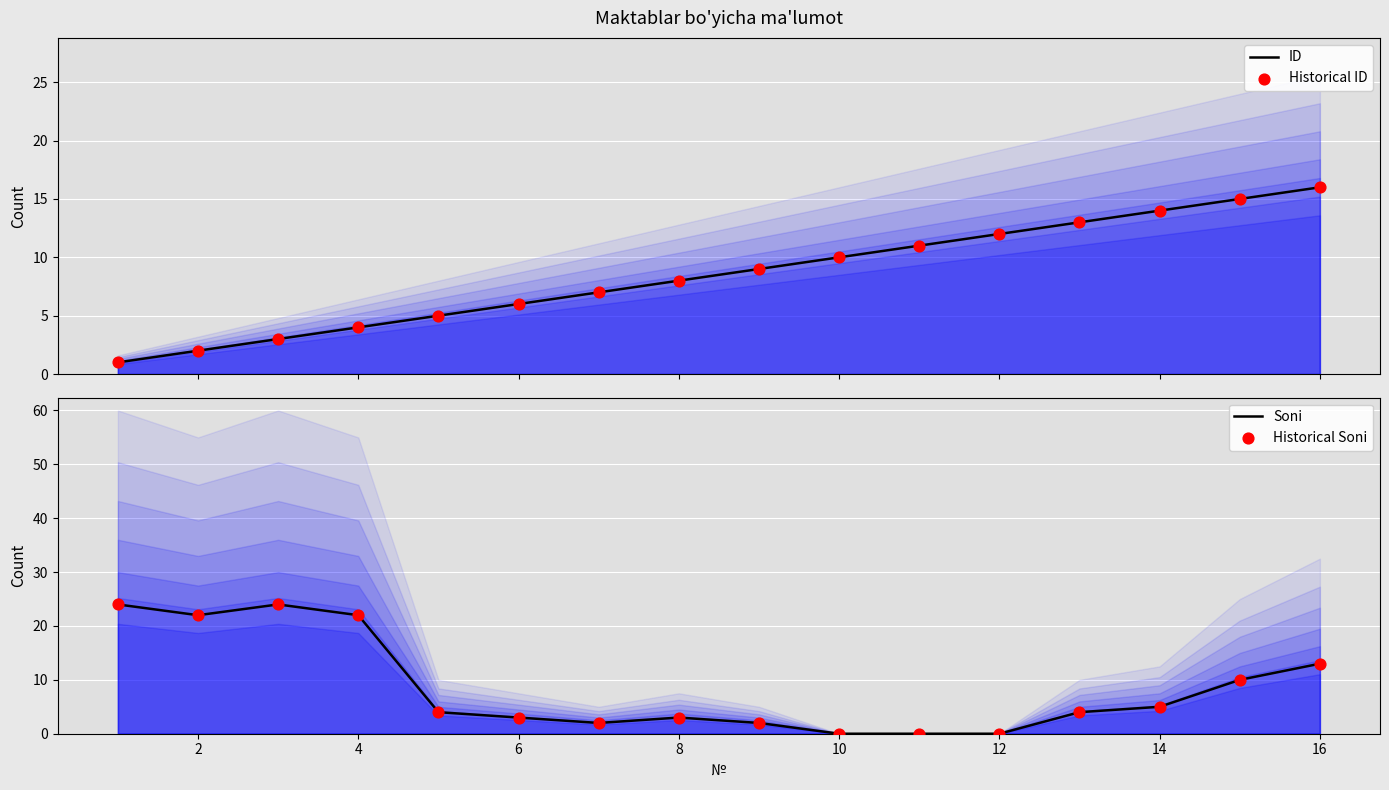

At how many categories does at least one series exceed 4?

16